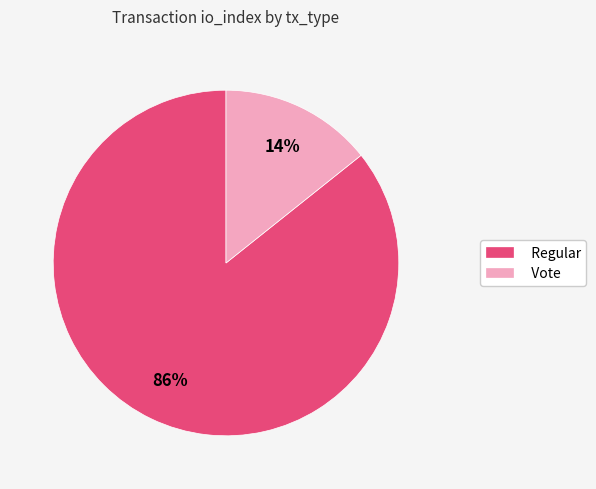

Combined, do Regular and Vote account for over 50%?

Yes